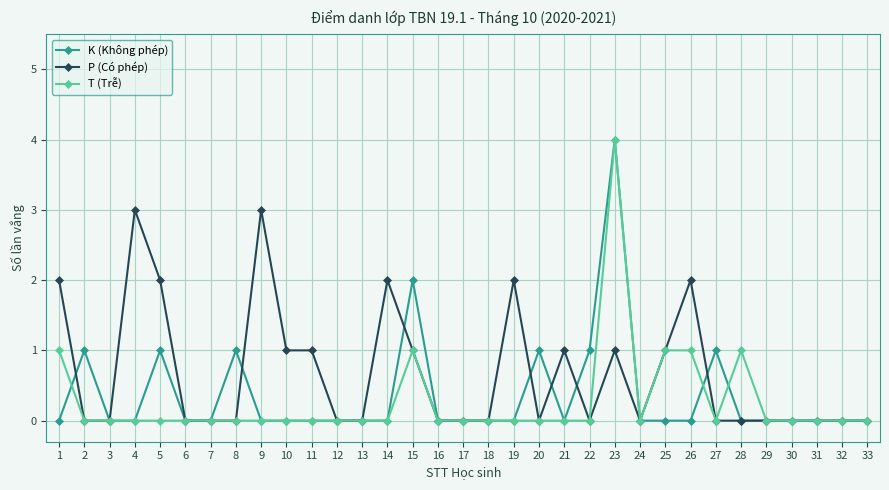

Between 15 and 18, which series saw the biggest shift?

K (Không phép)